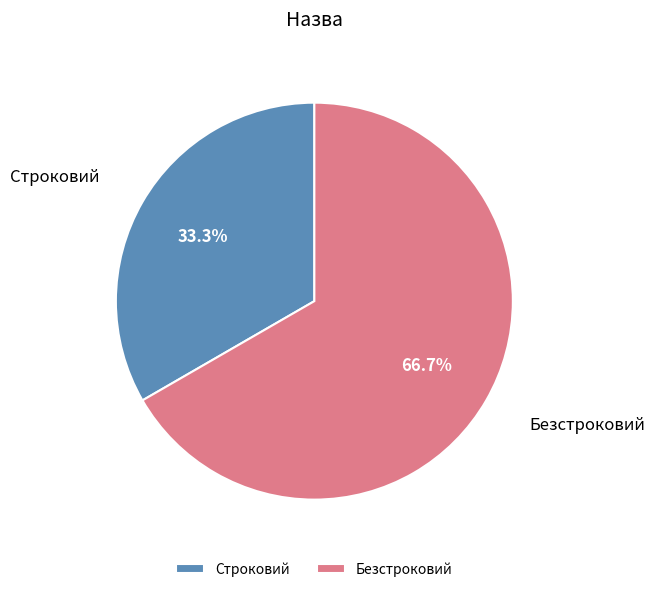

Does Строковий represent more than half of the total?

No